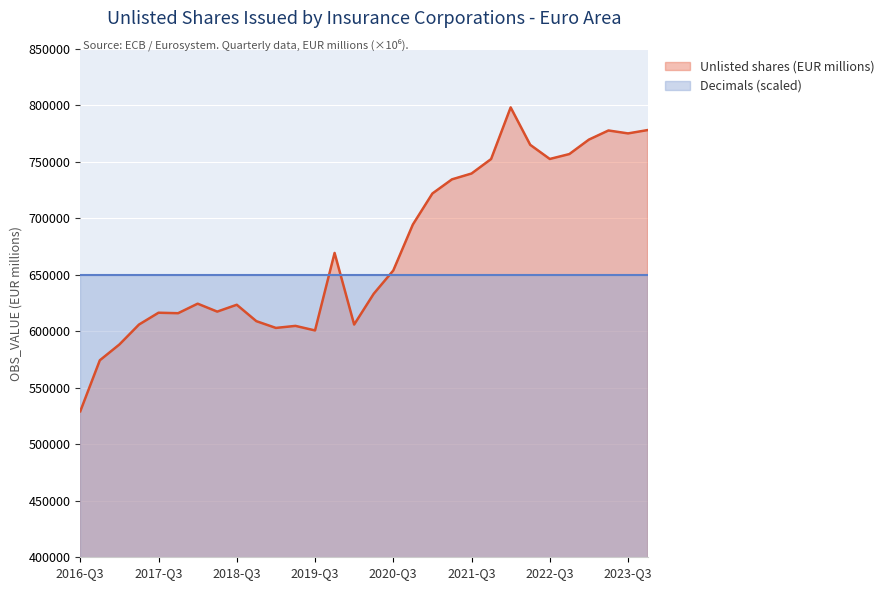

How many values are below 653903?

15